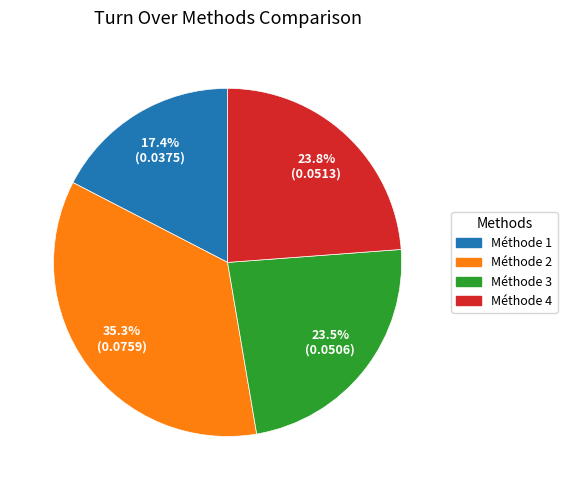

Does any single category account for the majority?

No